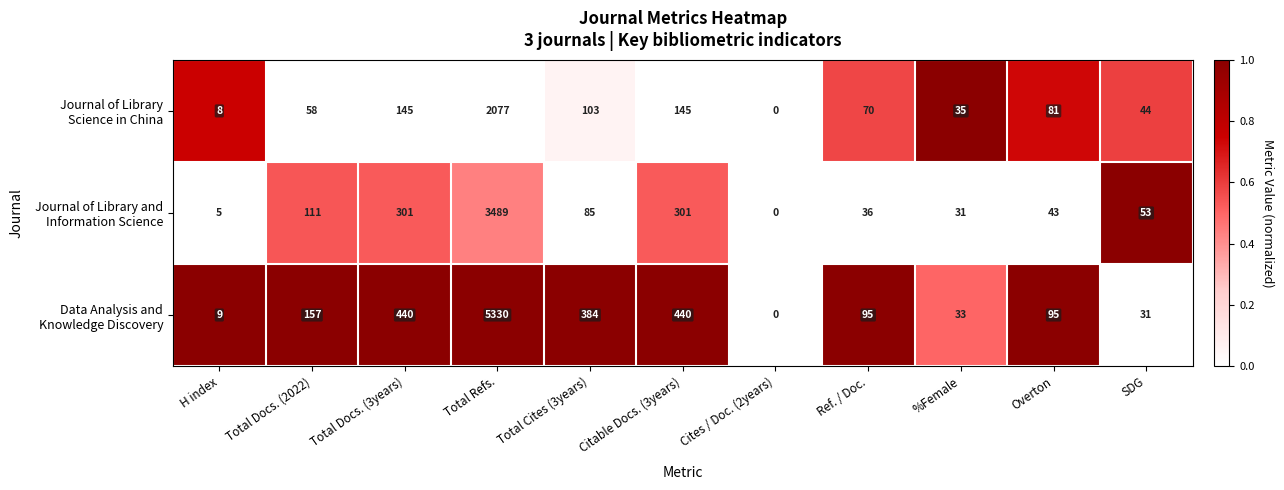

What is the total value across all series at H index?

22